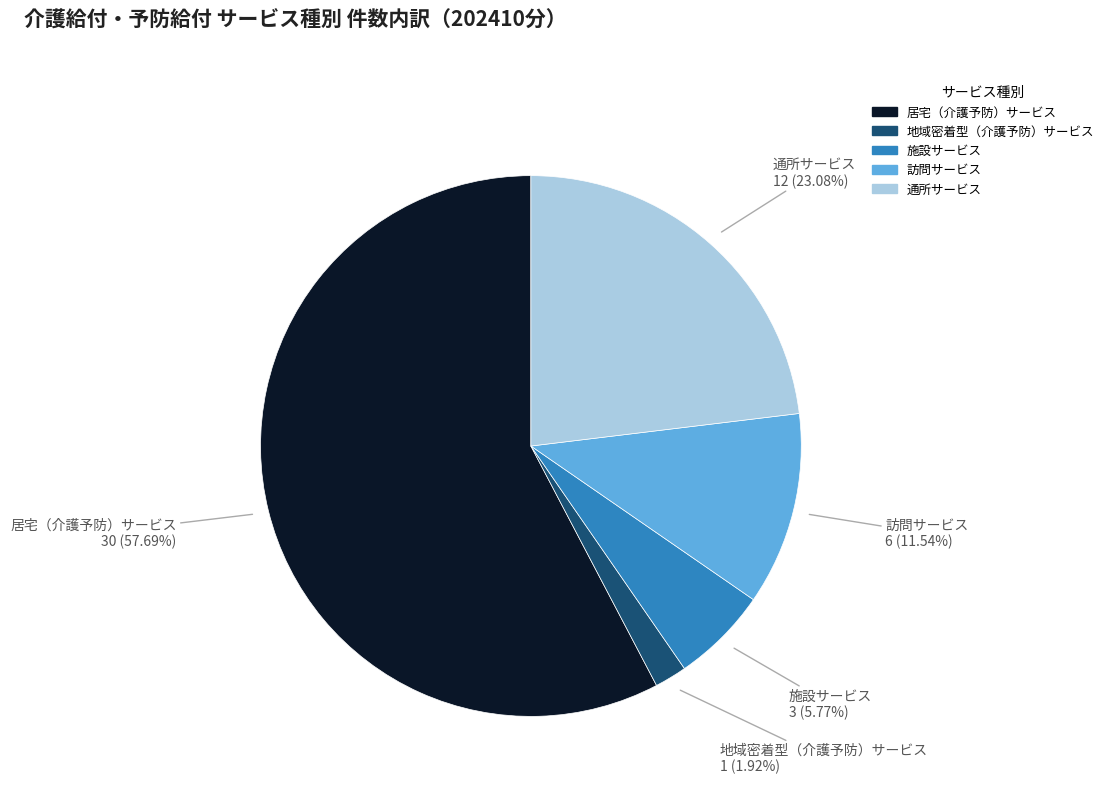

To the nearest percent, what is the combined percentage of 居宅（介護予防）サービス and 訪問サービス?

69%